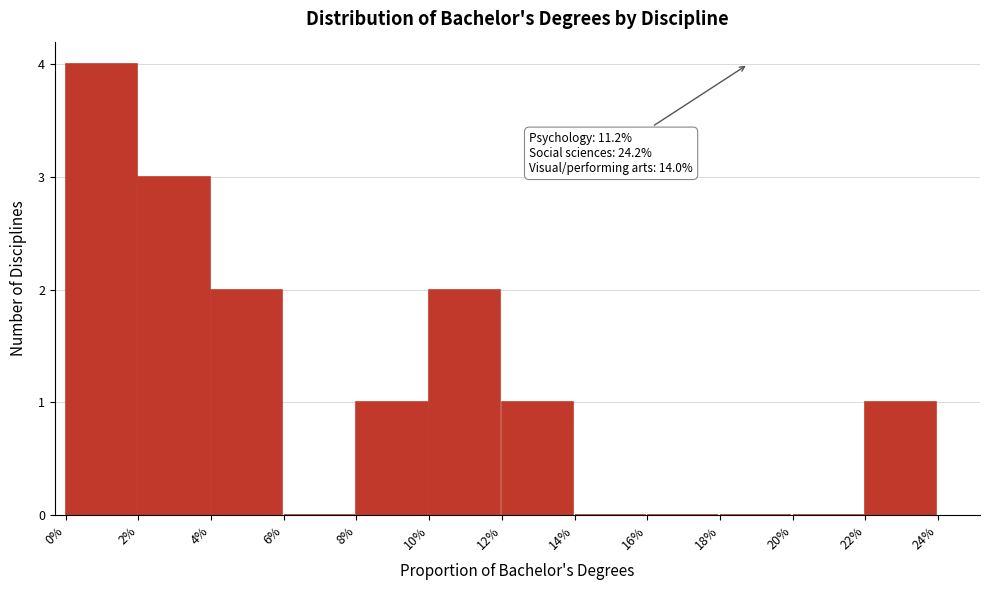

Reading left to right, list all the values displayed in this chart.

0%=4	2%=3	4%=2	6%=0	8%=1	10%=2	12%=1	14%=0	16%=0	18%=0	20%=0	22%=1